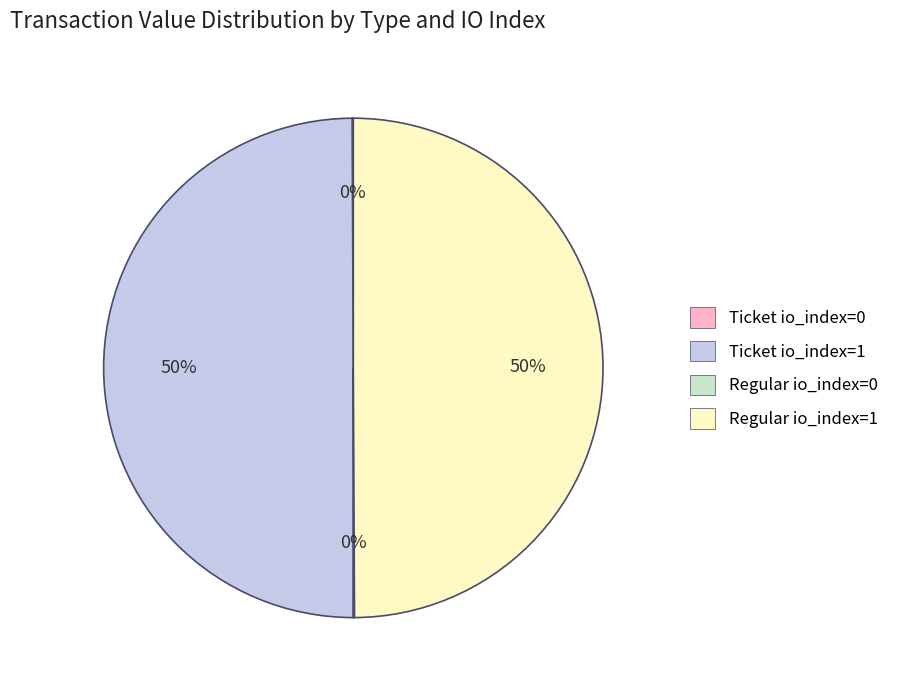

Is it true that Ticket io_index=1 is 44% of the pie?

False